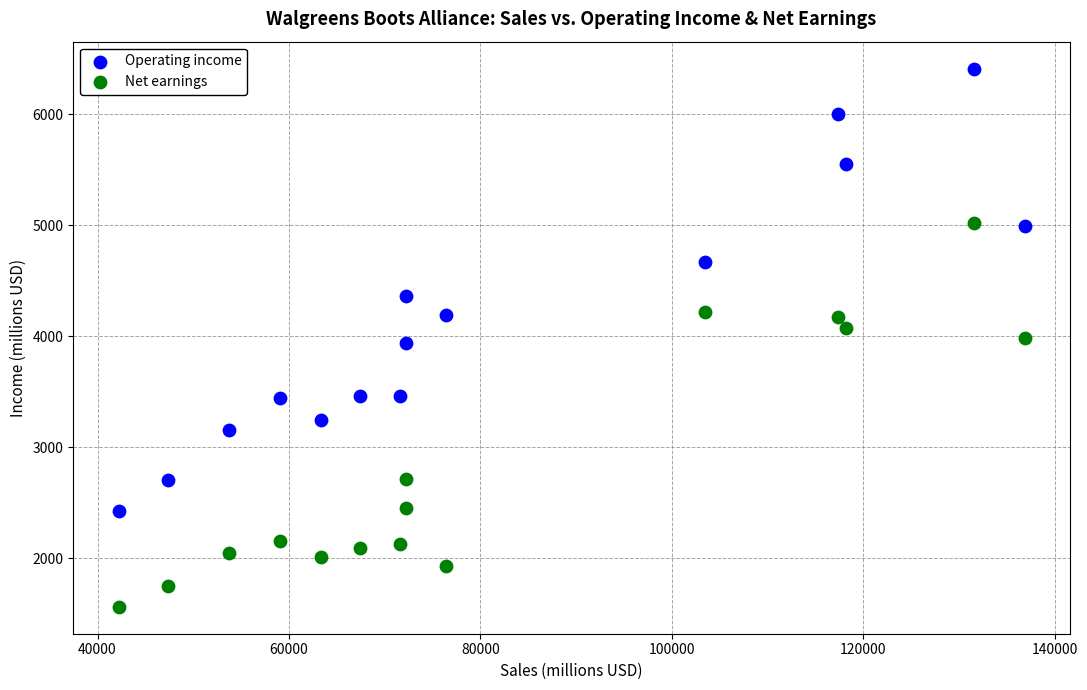

In the Operating income series, what Y value is closest to 4419?

4365